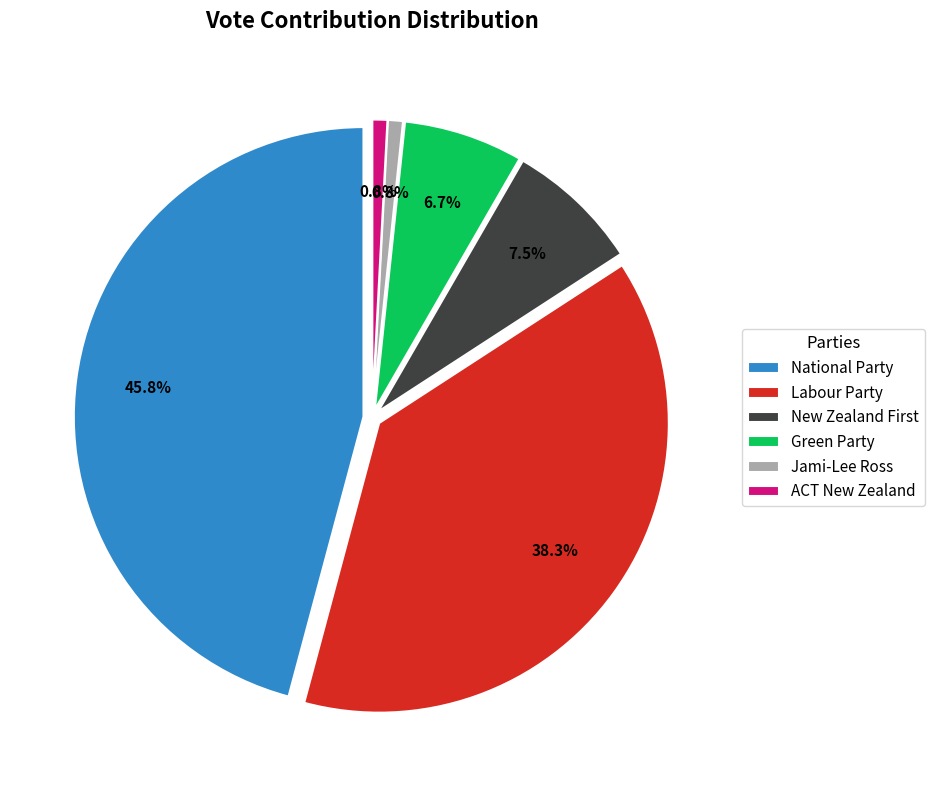

To the nearest percent, what percentage of the pie is Jami-Lee Ross?

1%